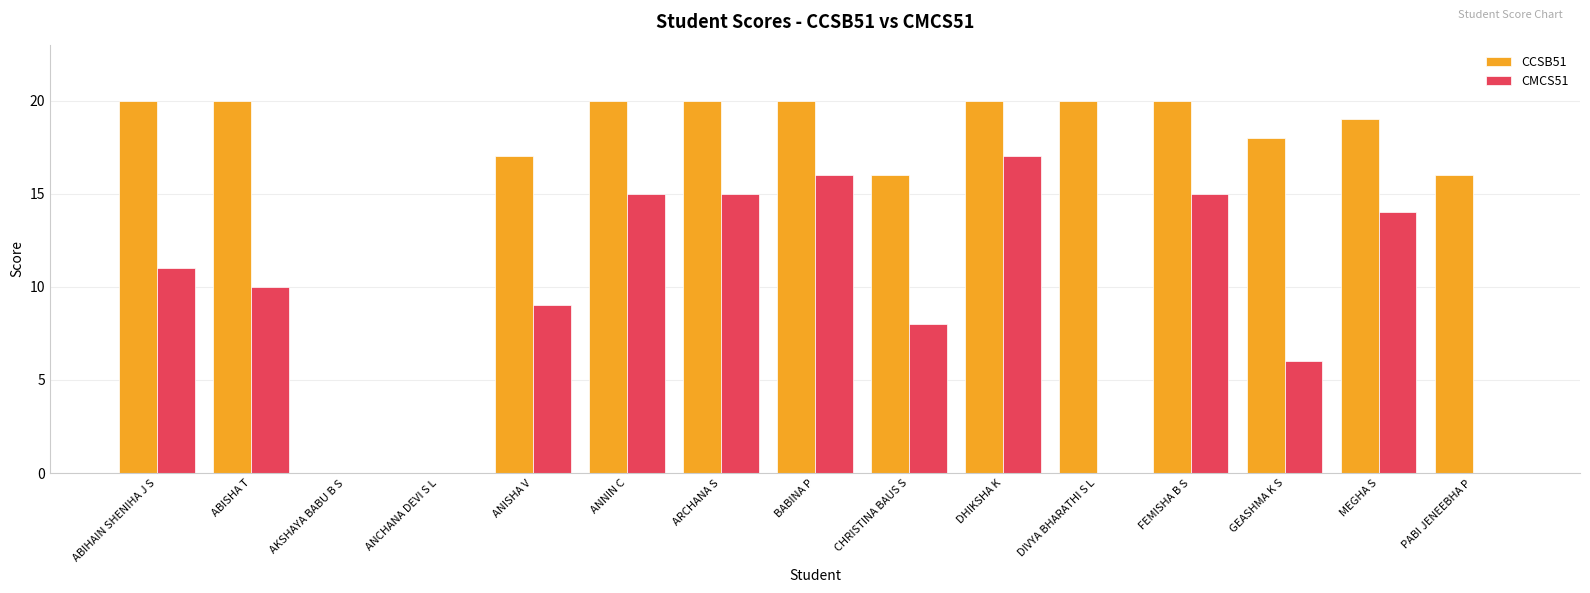

True or false: CMCS51 has a value of 19 at ABIHAIN SHENIHA J S.

False